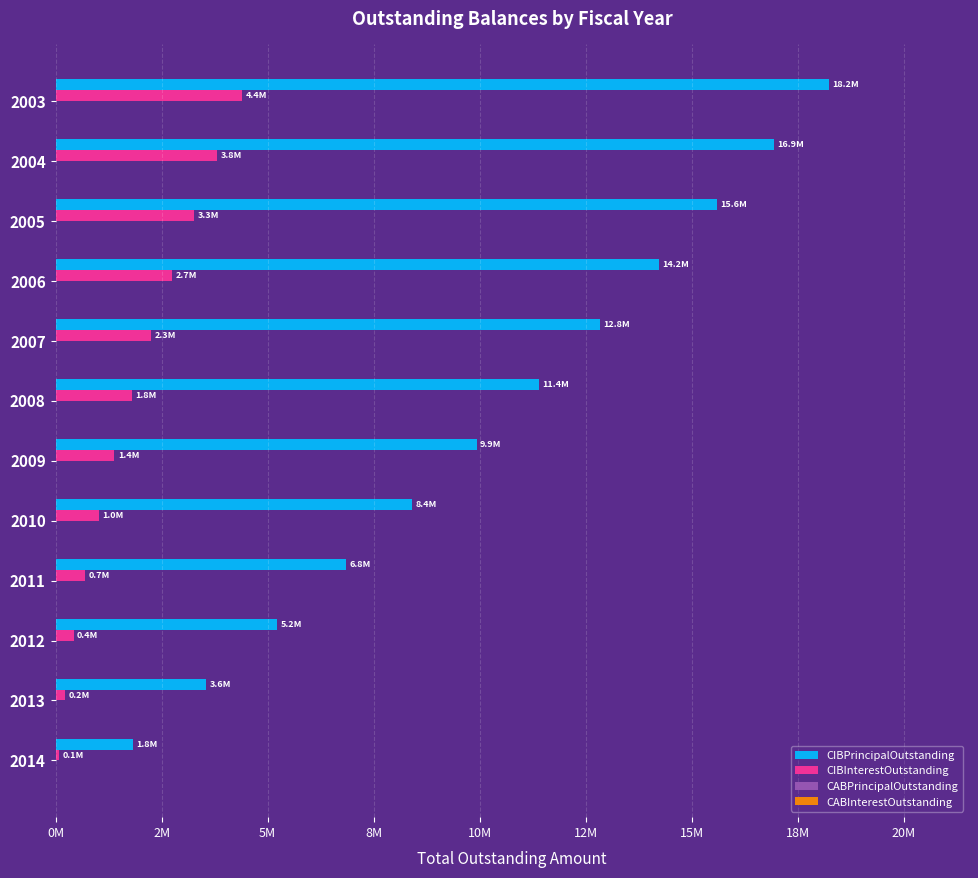

Which series has the widest spread of values?

CIBPrincipalOutstanding